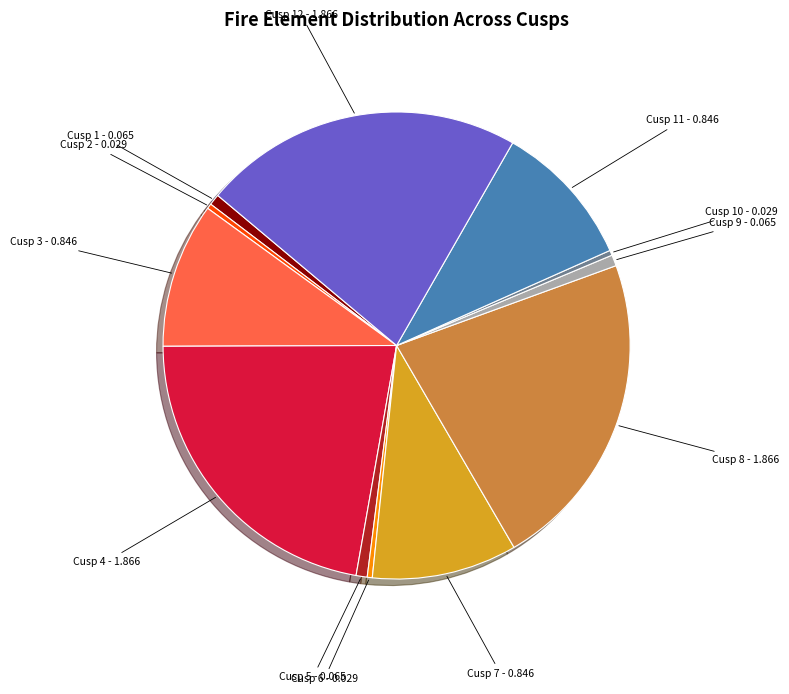

To the nearest percent, what is the difference between the largest and smallest slice percentages?

22%